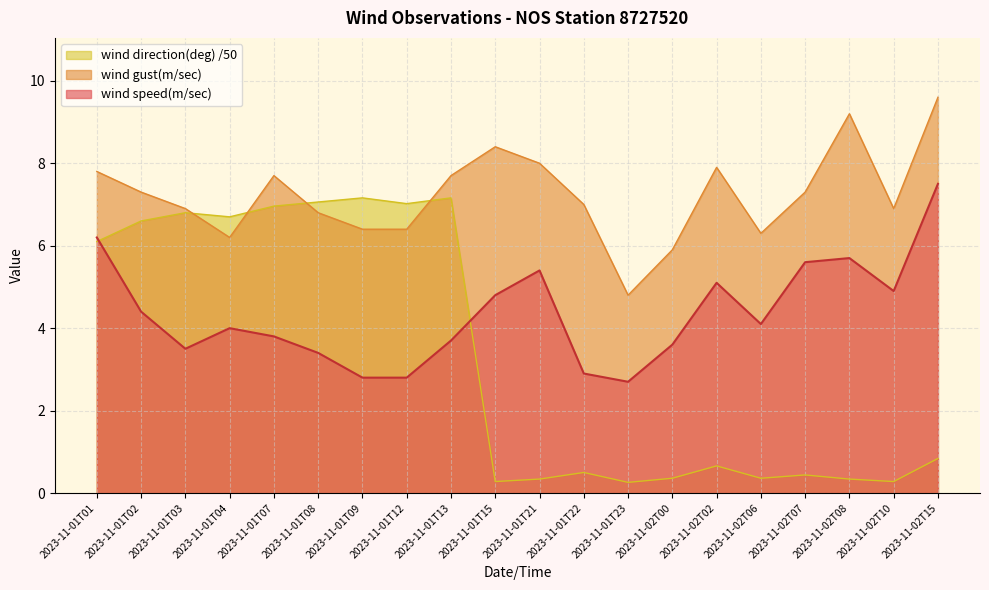

Where is the first local maximum for wind direction(deg)?

2023-11-01T03